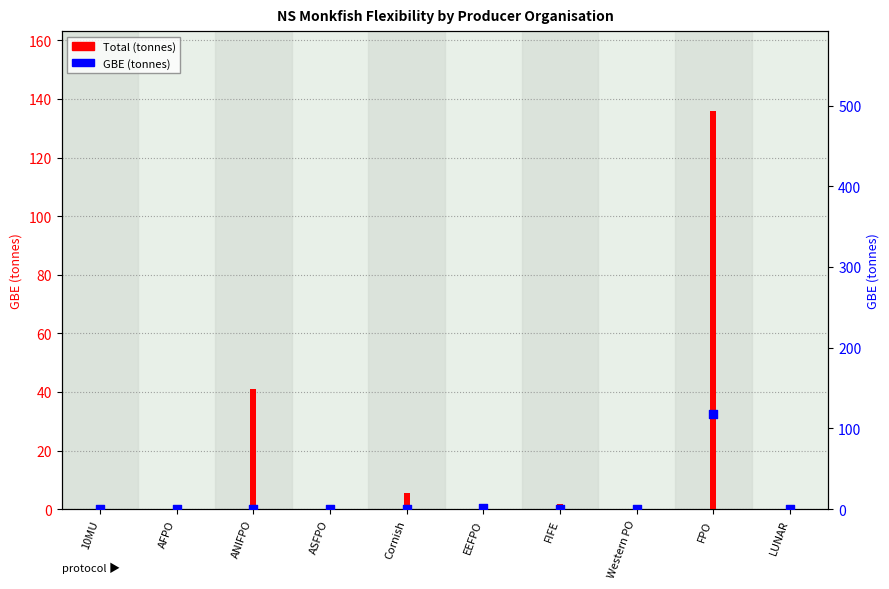

Which series has the largest total across all categories?

Total (tonnes)